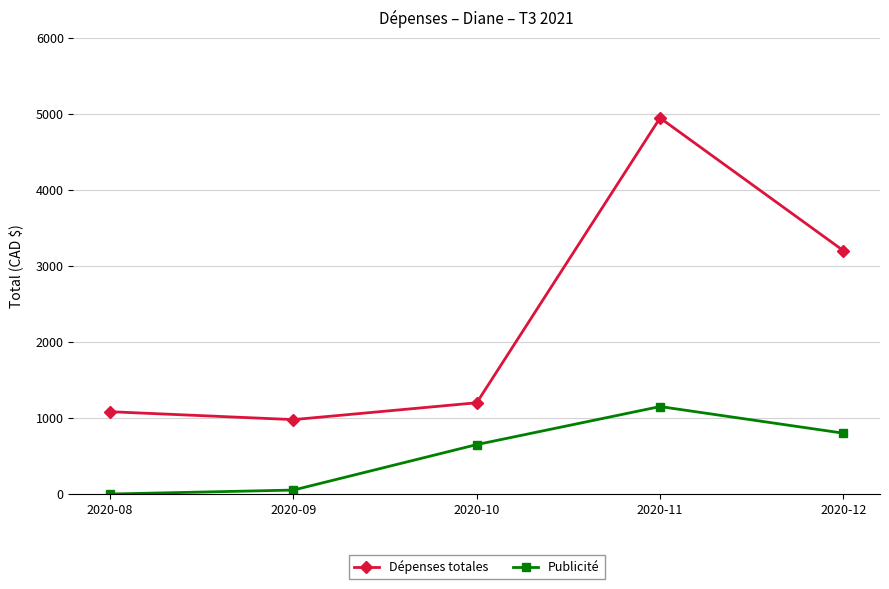

True or false: Publicité and Dépenses totales intersect in this chart.

False